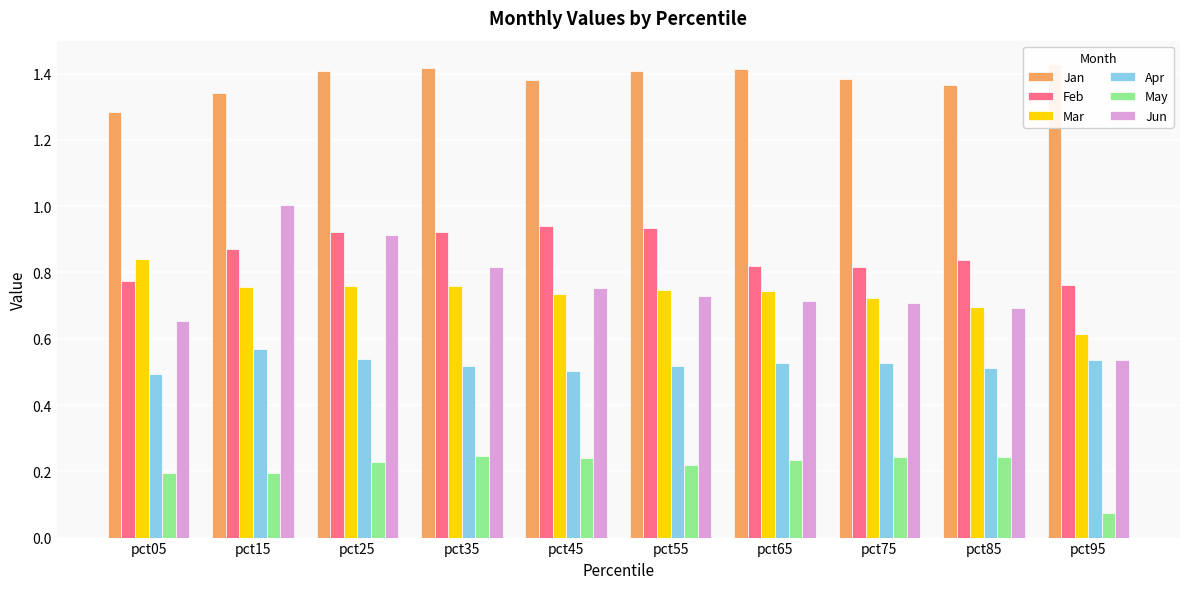

Which category has the lowest value in the May series?

pct95